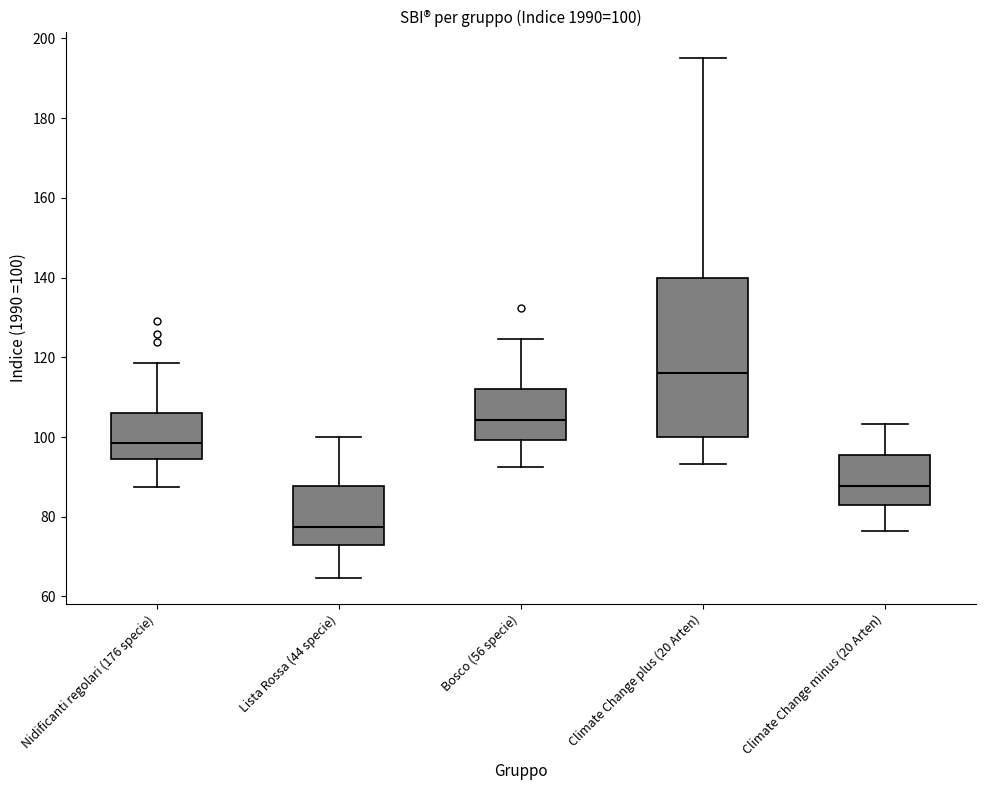

Which box's median line is the lowest?

Lista Rossa (44 specie)